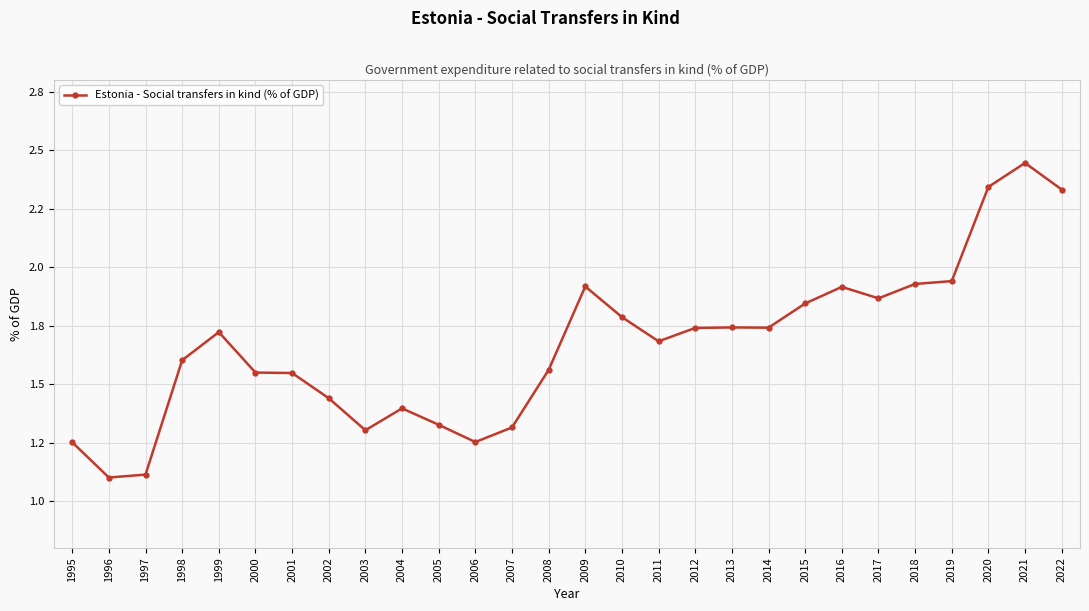

Is this an area chart (filled region under the line)?

No